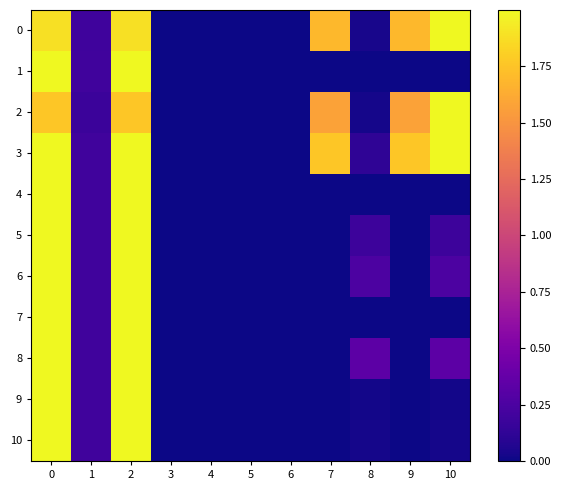

List the series in order of their peak value, highest first.

0, 1, 2, 3, 4, 5, 6, 7, 8, 9, 10